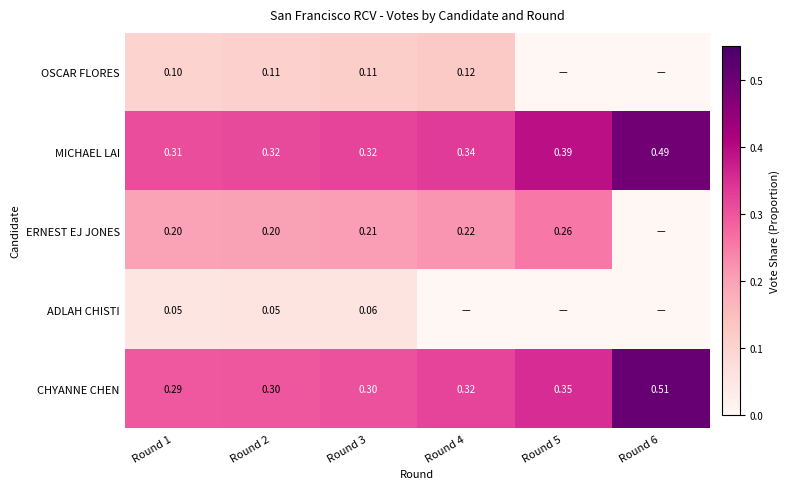

How many series are shown in this chart?

5